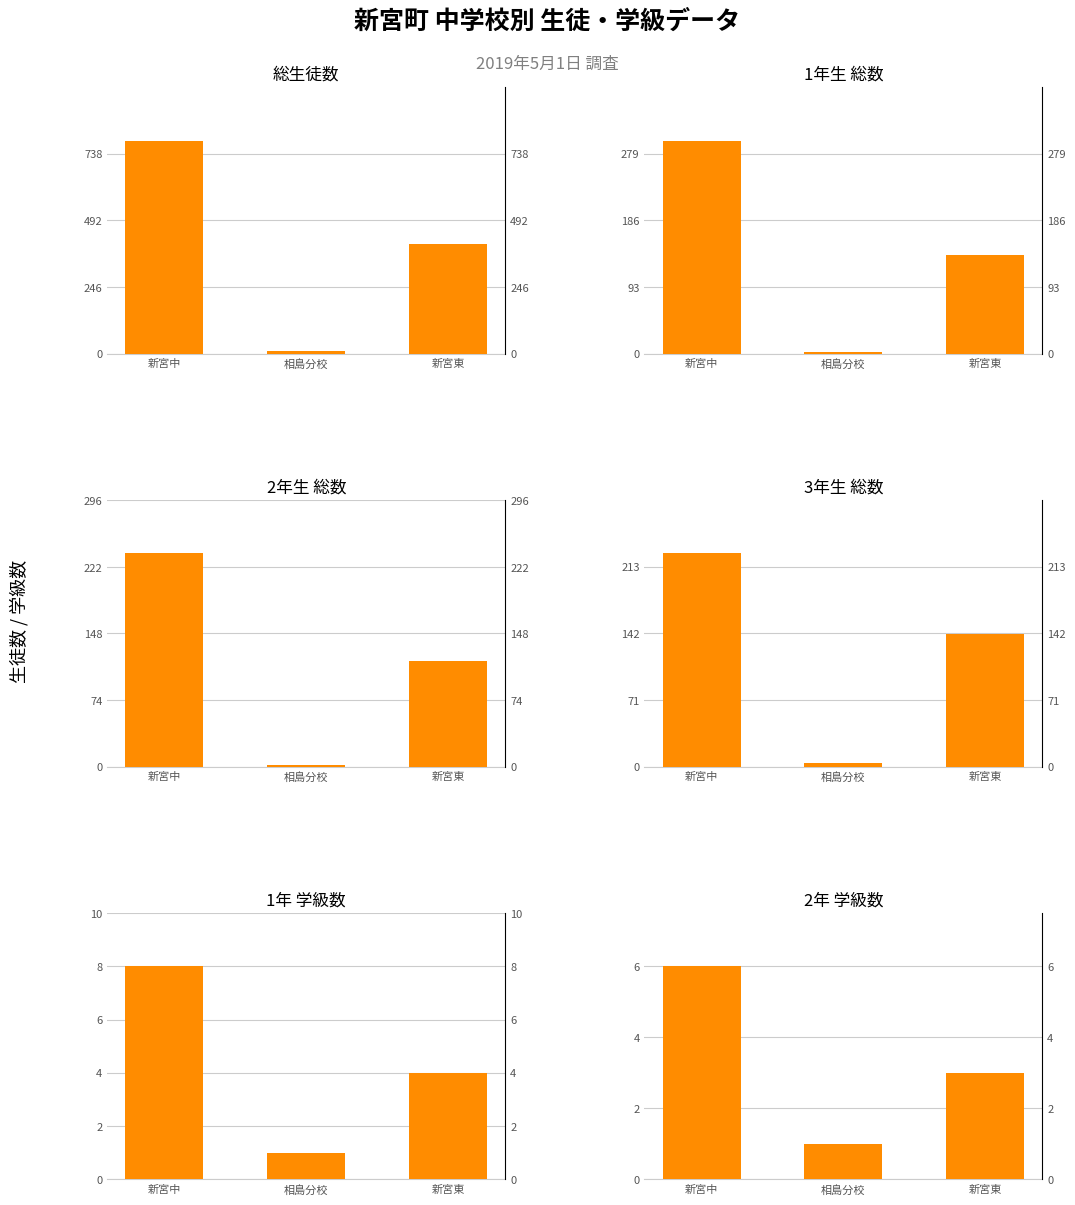

What is the difference between the highest and lowest values at 新宮東?

402